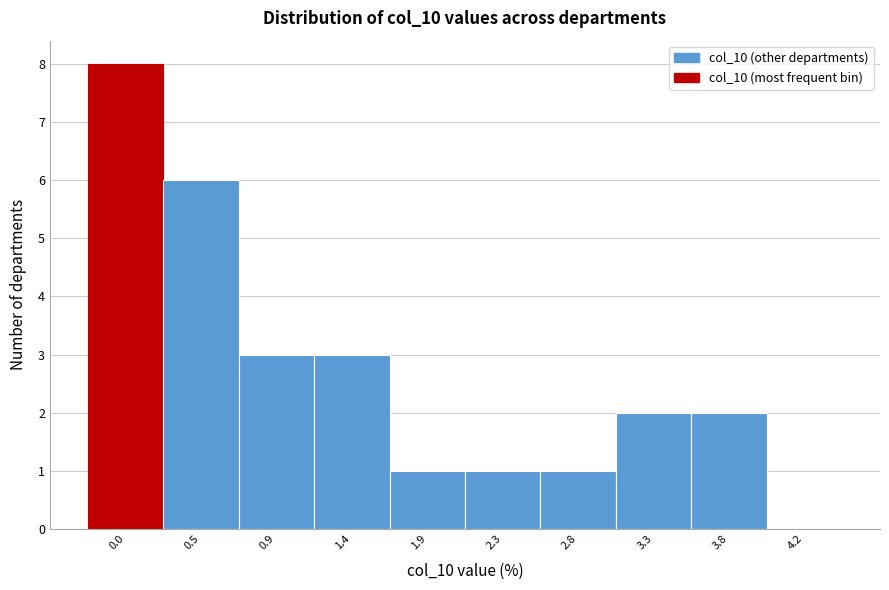

Reading left to right, what are all the values shown in this chart?

0.0=8	0.5=6	0.9=3	1.4=3	1.9=1	2.3=1	2.8=1	3.3=2	3.8=2	4.2=0